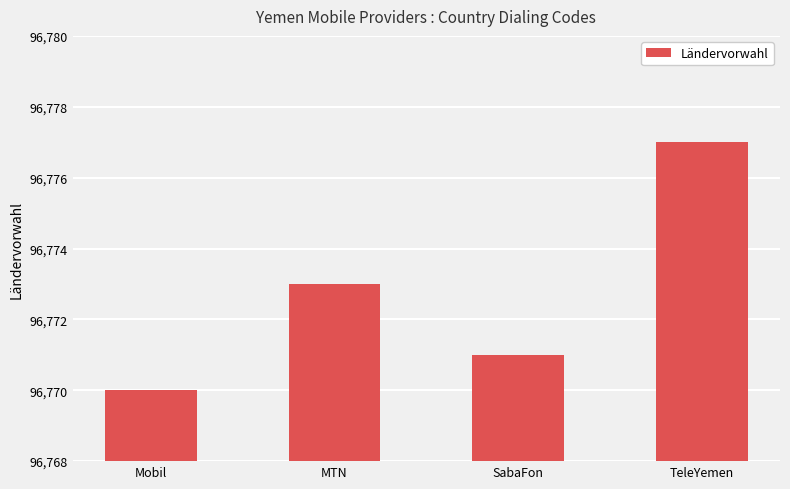

What is the label of the 2nd bar from the left?

MTN